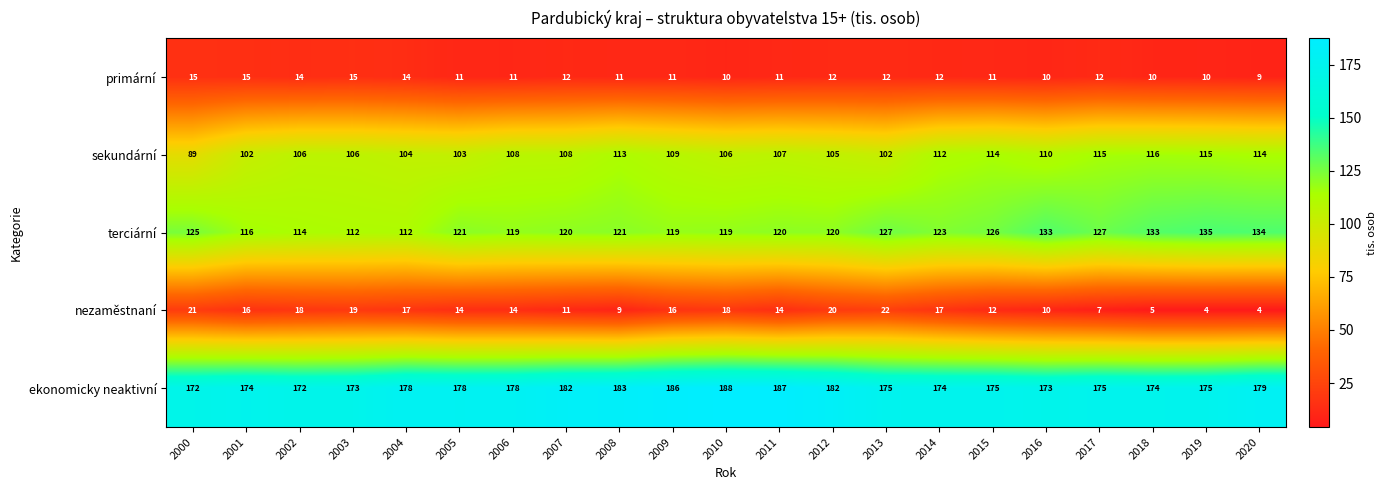

Read the primární value at 2006.

11